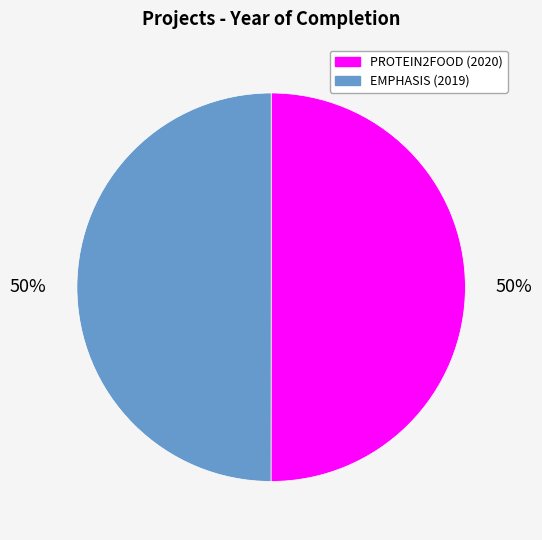

To the nearest percent, what is the average slice percentage?

50%